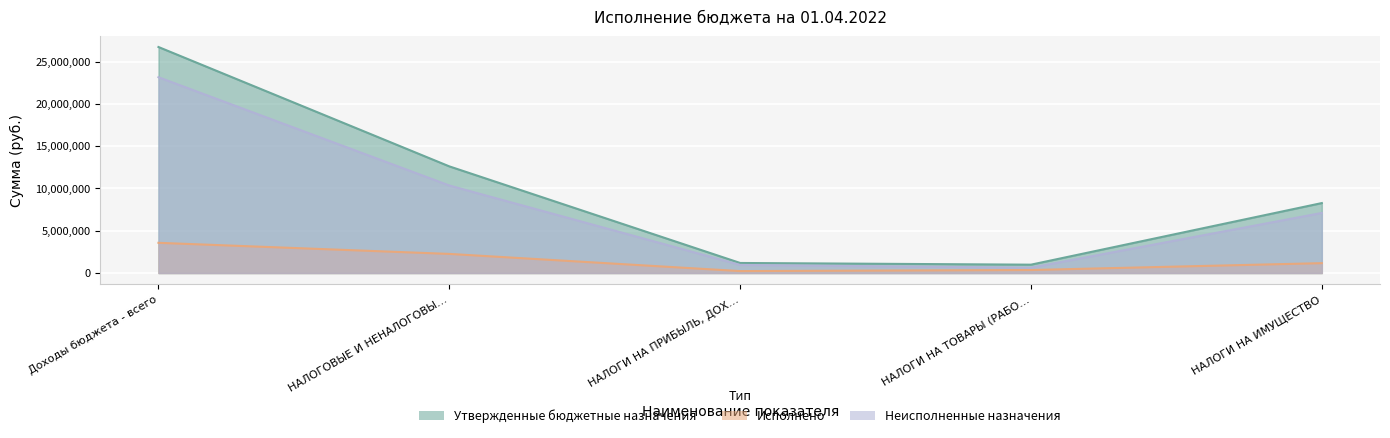

What is the total value across all series at НАЛОГИ НА ПРИБЫЛЬ, ДОХ…?

2379260.0